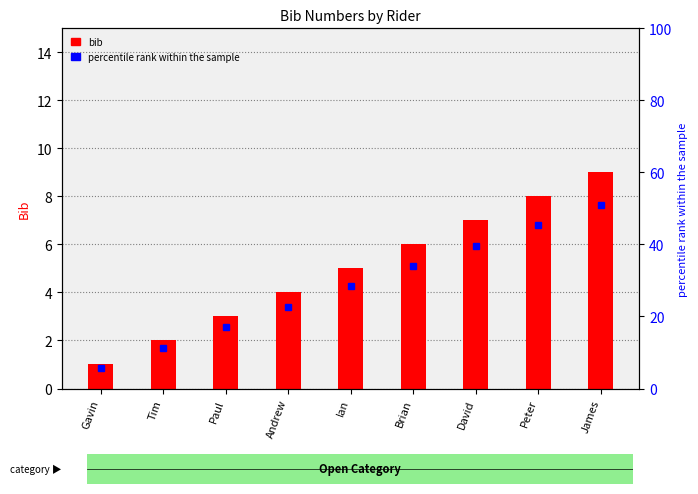

Reading left to right, transcribe all the data shown in this chart.

Gavin=1	Tim=2	Paul=3	Andrew=4	Ian=5	Brian=6	David=7	Peter=8	James=9